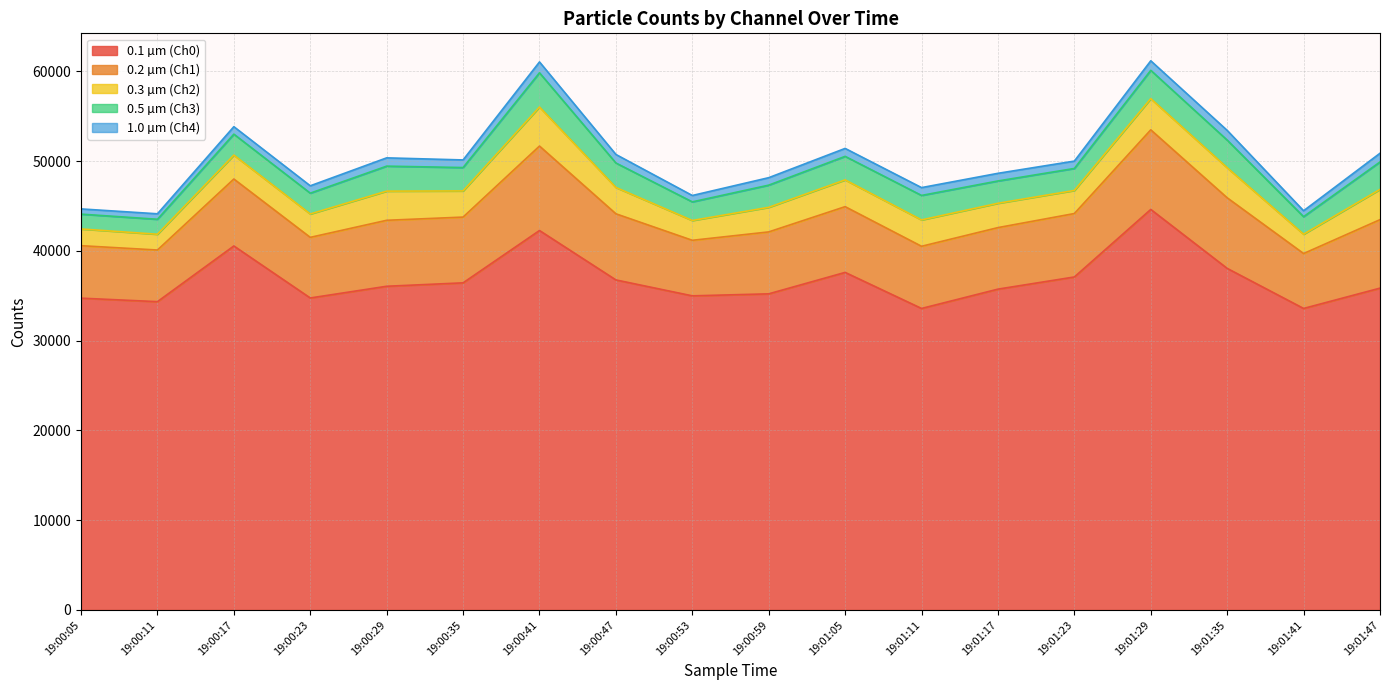

Reading left to right, what are all the values shown in this chart?

0.1 µm (Ch0): 19:00:05=34740	19:00:11=34350	19:00:17=40554	19:00:23=34760	19:00:29=36065	19:00:35=36446	19:00:41=42276	19:00:47=36771	19:00:53=34997	19:00:59=35222	19:01:05=37610	19:01:11=33592	19:01:17=35745	19:01:23=37100	19:01:29=44625	19:01:35=38057	19:01:41=33593	19:01:47=35856
0.2 µm (Ch1): 19:00:05=5846	19:00:11=5753	19:00:17=7459	19:00:23=6753	19:00:29=7350	19:00:35=7326	19:00:41=9408	19:00:47=7368	19:00:53=6189	19:00:59=6899	19:01:05=7324	19:01:11=6927	19:01:17=6855	19:01:23=7068	19:01:29=8868	19:01:35=7864	19:01:41=6118	19:01:47=7630
0.3 µm (Ch2): 19:00:05=1863	19:00:11=1758	19:00:17=2666	19:00:23=2606	19:00:29=3249	19:00:35=2915	19:00:41=4352	19:00:47=2933	19:00:53=2208	19:00:59=2737	19:01:05=2983	19:01:11=2938	19:01:17=2712	19:01:23=2571	19:01:29=3477	19:01:35=3350	19:01:41=2155	19:01:47=3370
0.5 µm (Ch3): 19:00:05=1652	19:00:11=1669	19:00:17=2333	19:00:23=2318	19:00:29=2784	19:00:35=2604	19:00:41=3810	19:00:47=2727	19:00:53=2074	19:00:59=2473	19:01:05=2621	19:01:11=2728	19:01:17=2484	19:01:23=2451	19:01:29=3152	19:01:35=3076	19:01:41=1952	19:01:47=3058
1.0 µm (Ch4): 19:00:05=582	19:00:11=609	19:00:17=833	19:00:23=821	19:00:29=923	19:00:35=848	19:00:41=1212	19:00:47=951	19:00:53=710	19:00:59=832	19:01:05=885	19:01:11=872	19:01:17=853	19:01:23=821	19:01:29=1063	19:01:35=1084	19:01:41=659	19:01:47=970